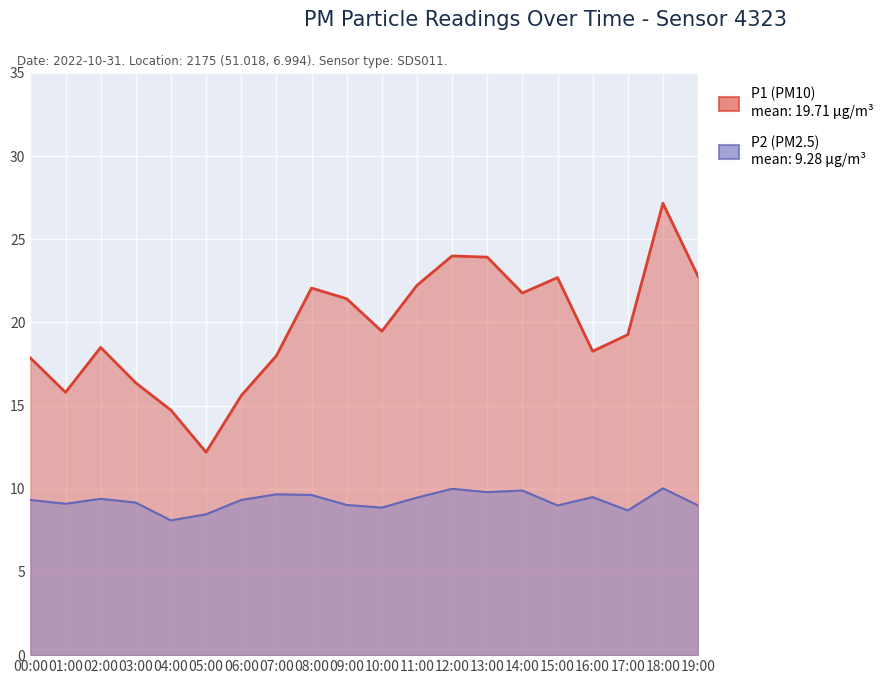

Where is P1 nearest to the value 19?

17:00